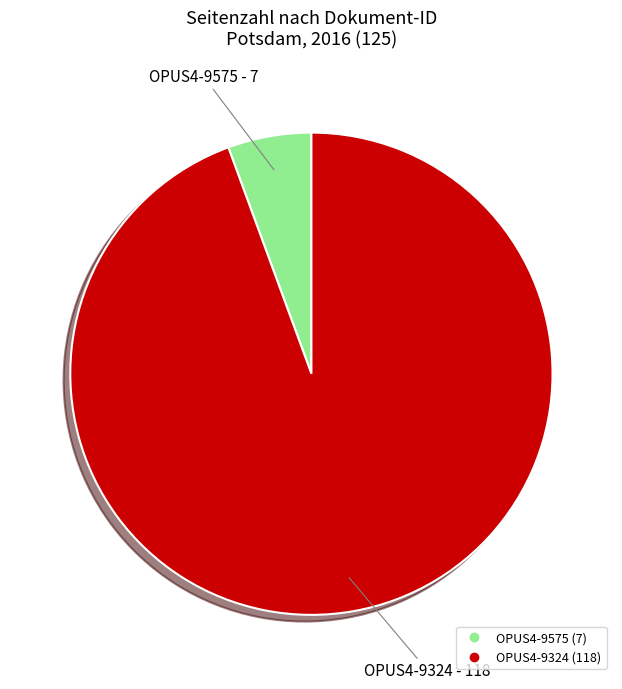

Which slice represents more than half of the pie?

OPUS4-9324